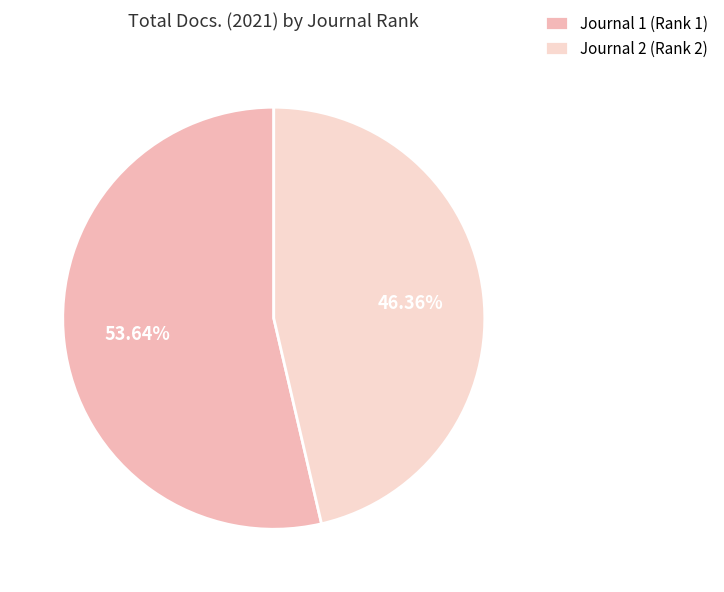

What percentage is the Journal 2 (Rank 2) slice, to the nearest percent?

46%